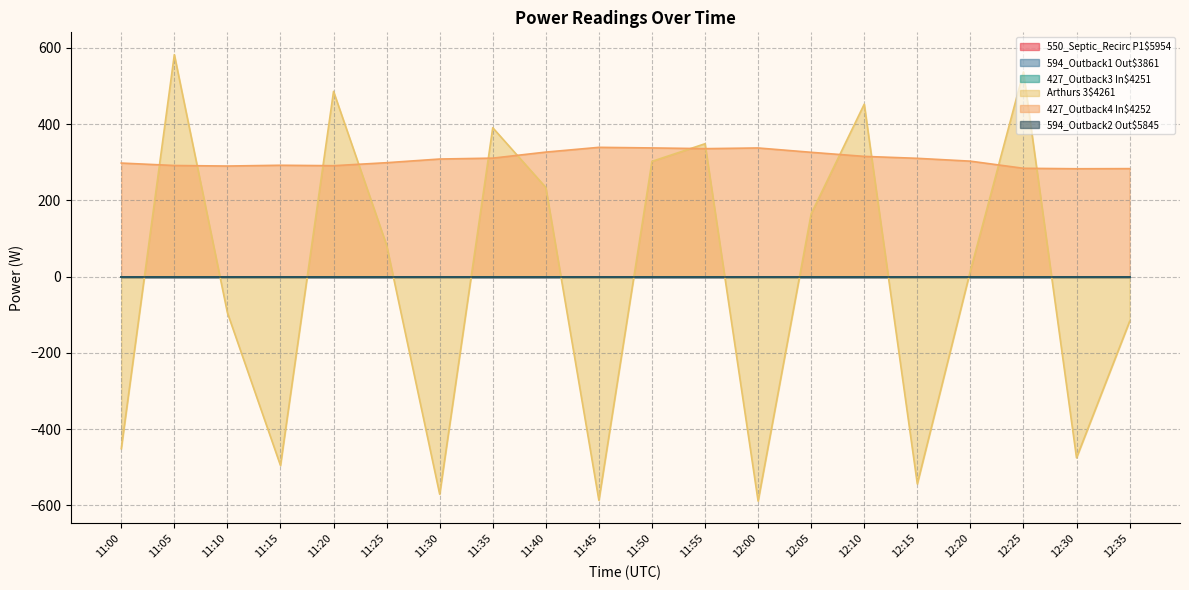

How many data points in 427_Outback4 In$4252 are above 308?

10